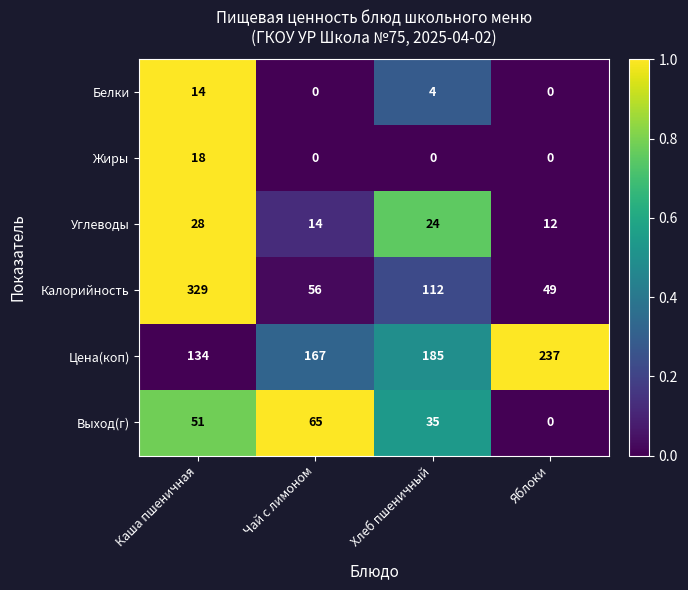

The value of Выход(г) at Хлеб пшеничный is 35. True or false?

True